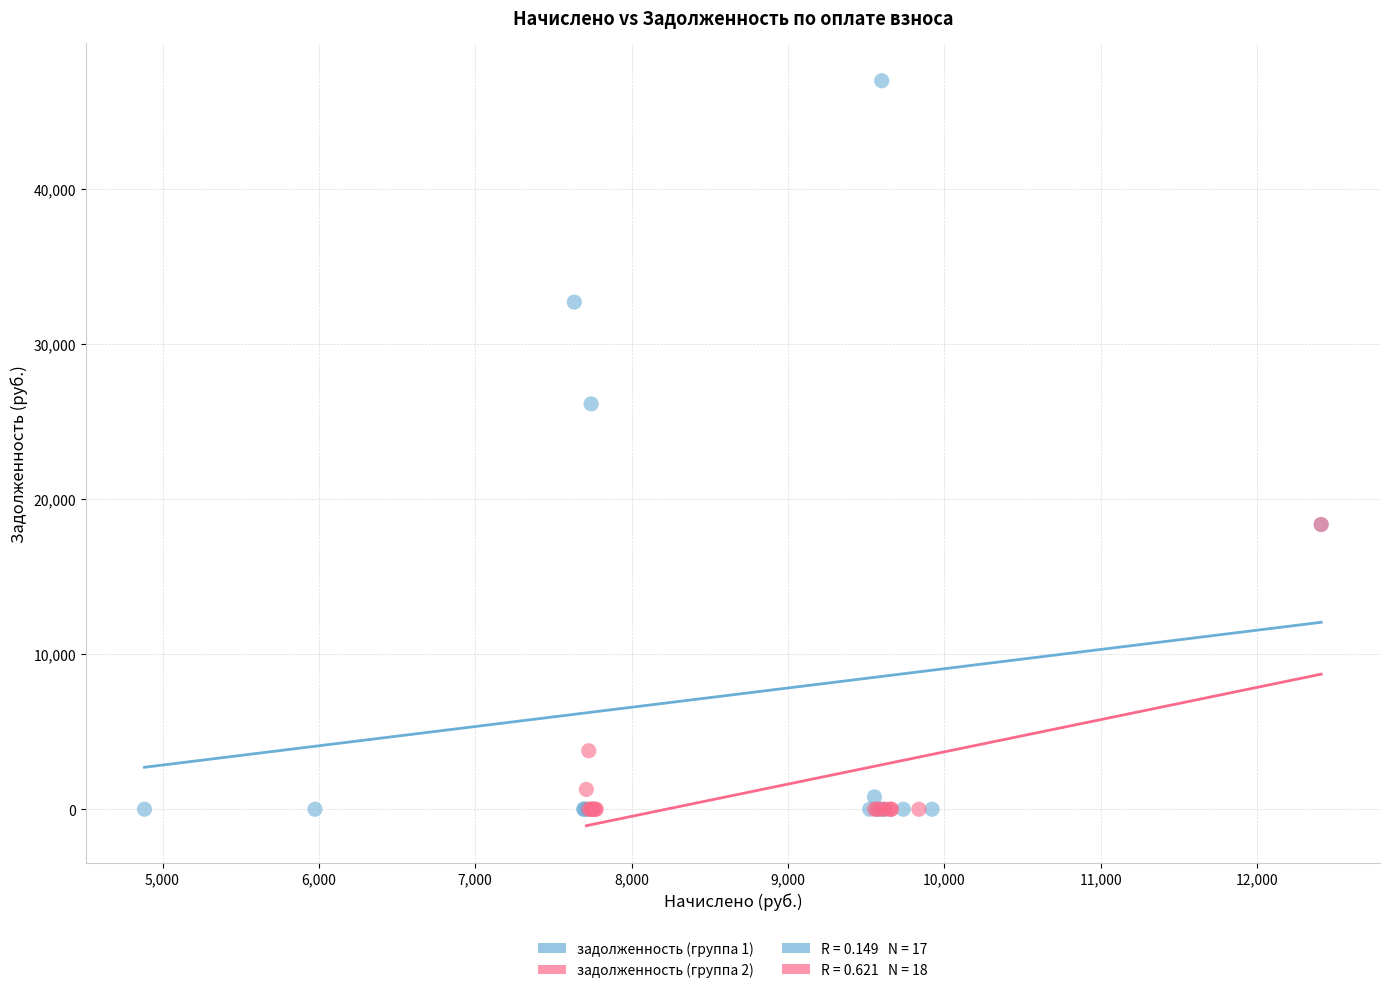

Which series reaches the maximum Y coordinate?

задолженность (группа 1)